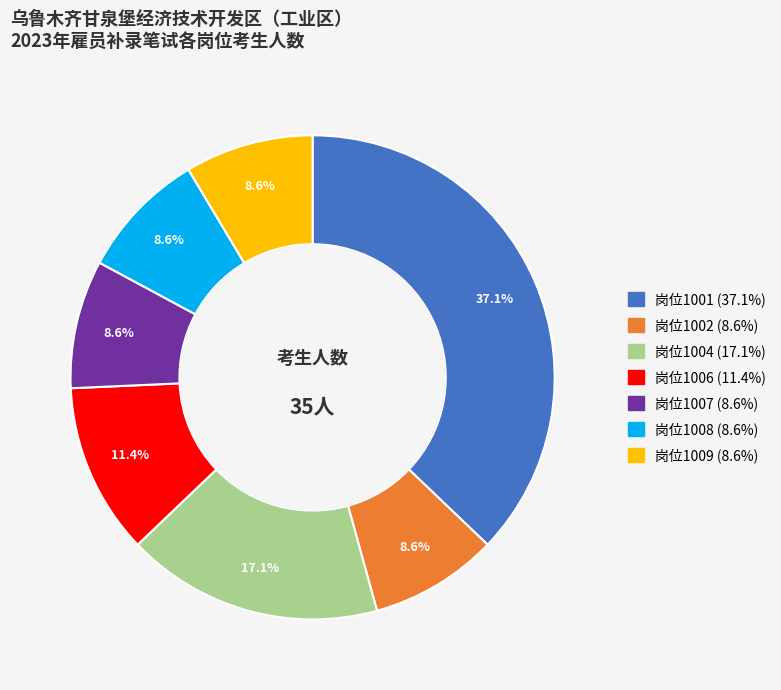

Does any single category account for the majority?

No